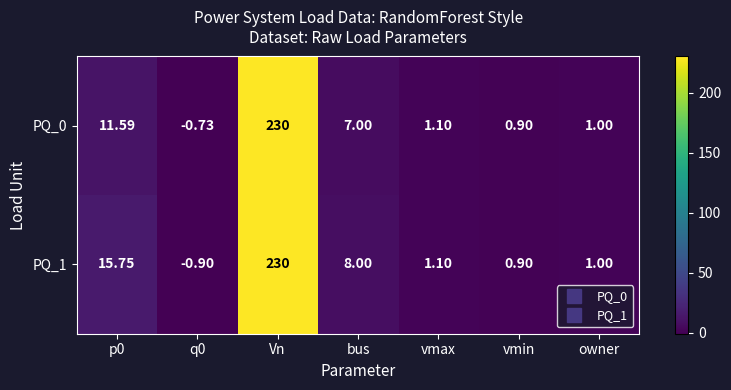

At how many categories does at least one series exceed 95?

1